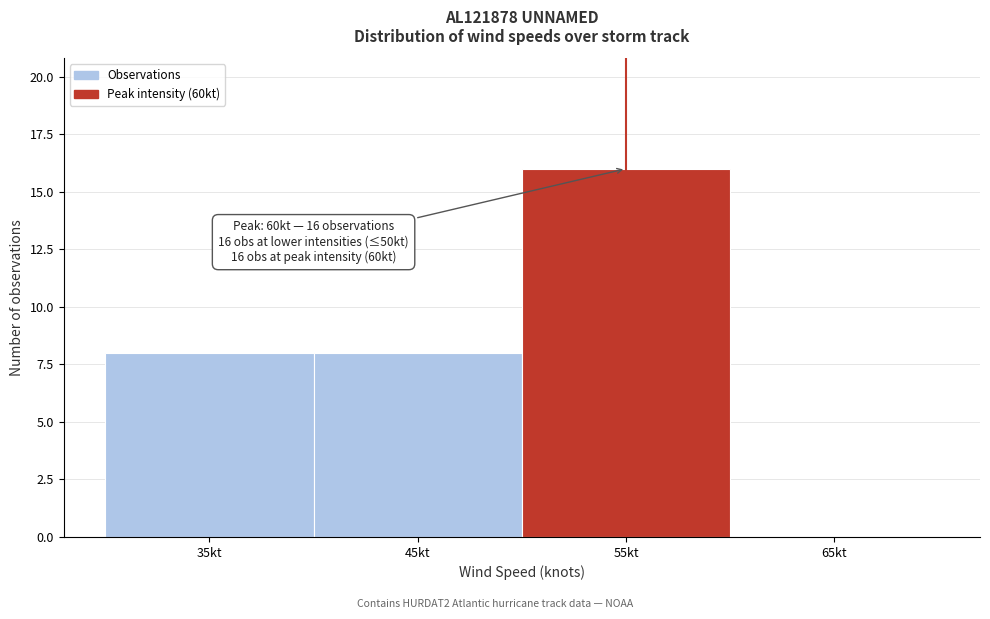

Reading right to left, list all the values displayed in this chart.

65kt=0	55kt=16	45kt=8	35kt=8